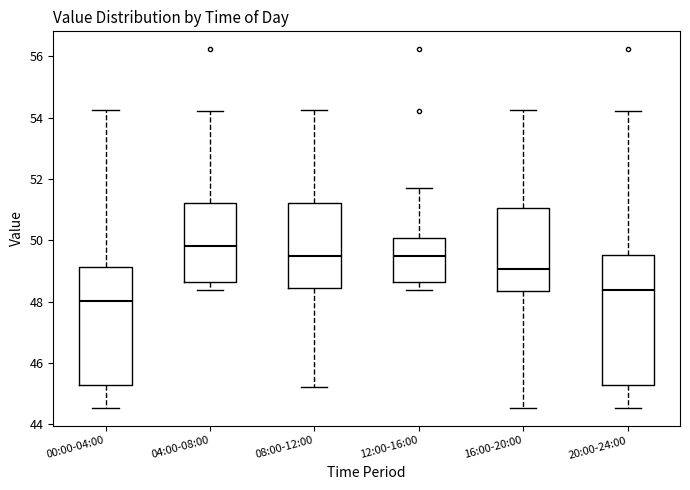

Reading left to right, transcribe this box plot: for each box, give where its median line is, the range the box spans, and where its two whiskers end, as read against the y-axis. The values are not printed on the chart, so give them approximately, as read against the axis.

00:00-04:00: median 48.0, box 45.2 to 49.2, whiskers 44.6 to 54.2
04:00-08:00: median 49.8, box 48.6 to 51.2, whiskers 48.4 to 54.2
08:00-12:00: median 49.4, box 48.4 to 51.2, whiskers 45.2 to 54.2
12:00-16:00: median 49.6, box 48.6 to 50.0, whiskers 48.4 to 51.8
16:00-20:00: median 49.0, box 48.4 to 51.0, whiskers 44.6 to 54.2
20:00-24:00: median 48.4, box 45.2 to 49.6, whiskers 44.6 to 54.2